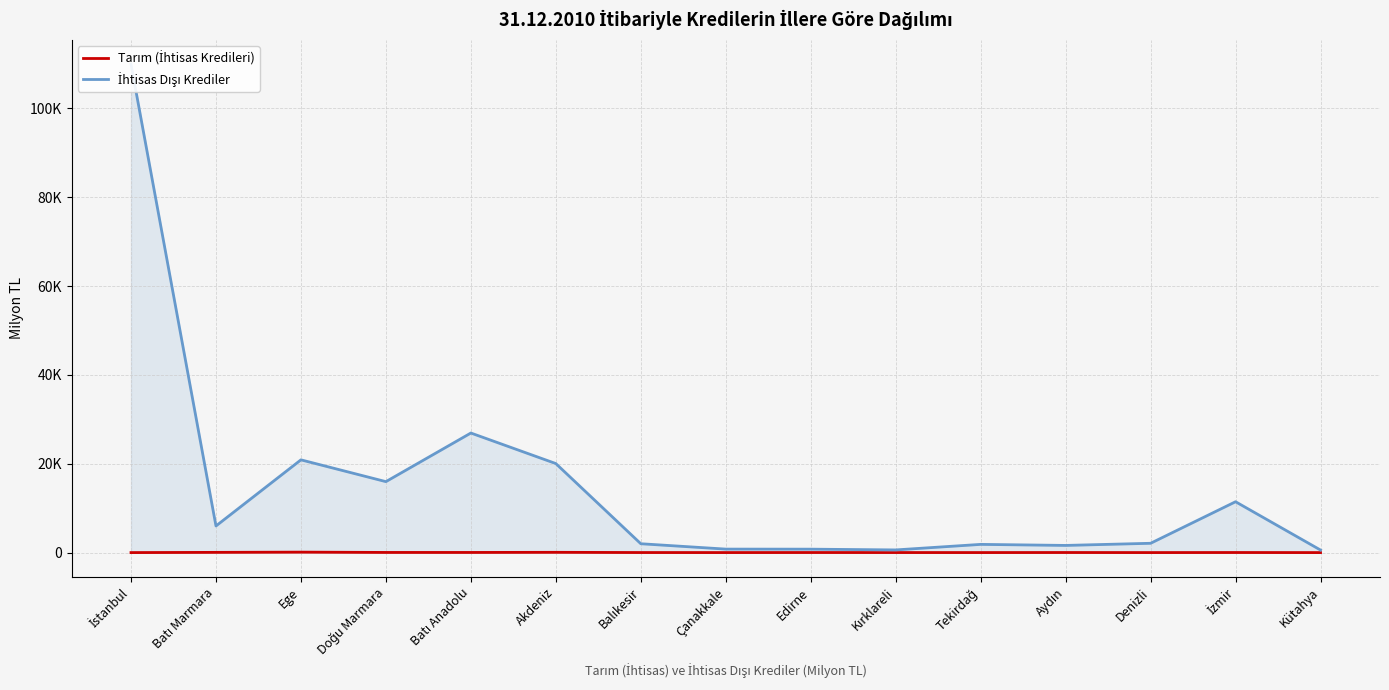

At how many categories does at least one series exceed 31243?

1